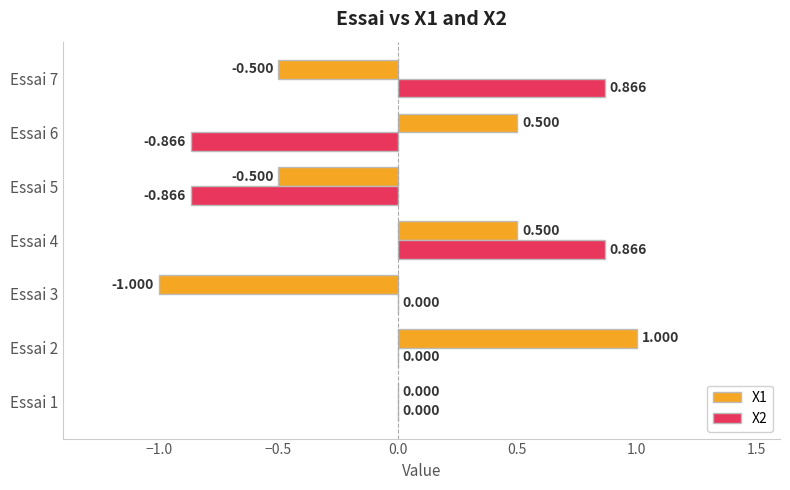

Is the value of X1 at Essai 2 greater than the value of X2 at Essai 6?

Yes